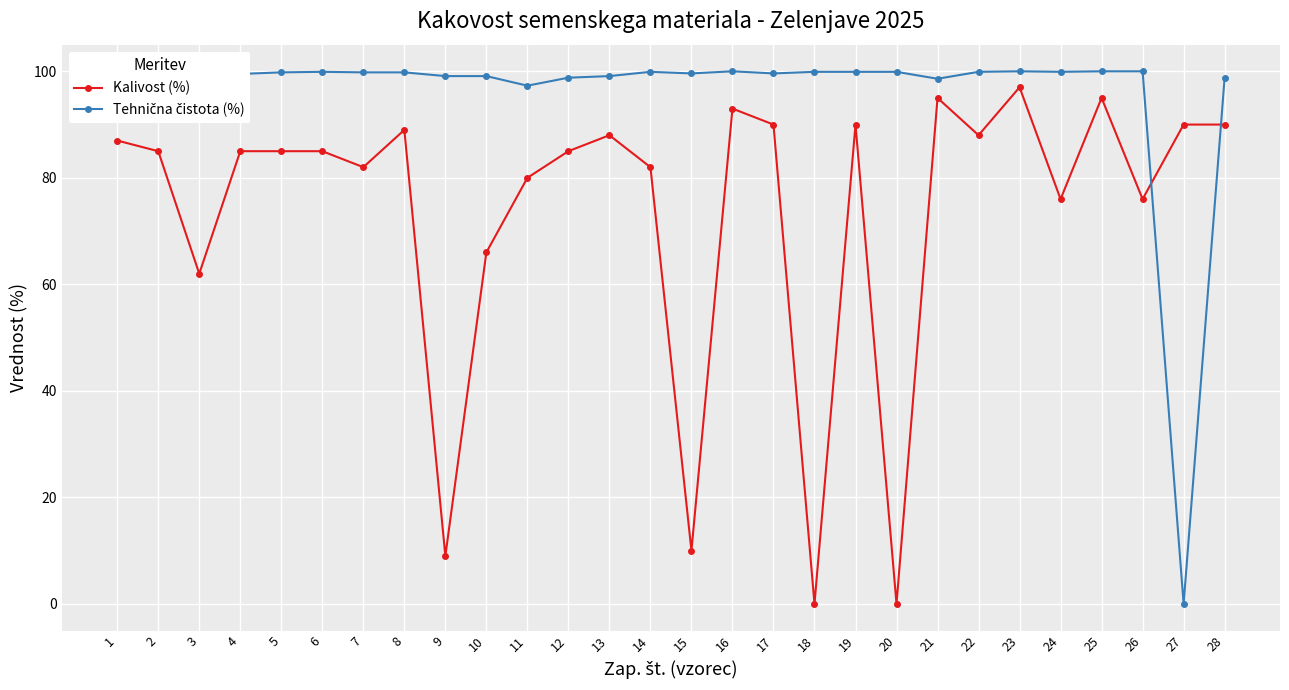

At which category is the sum across all series the highest?

23